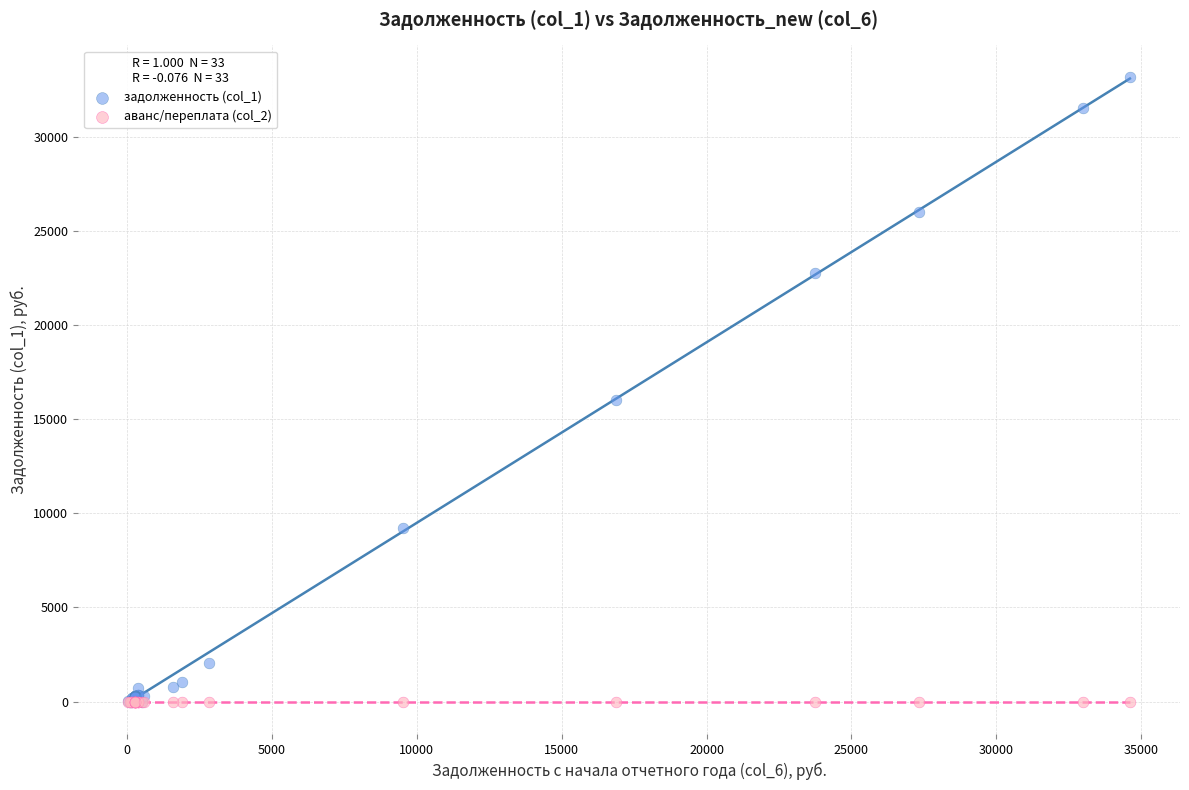

Across all series, what Y value is closest to 16592?

16014.0